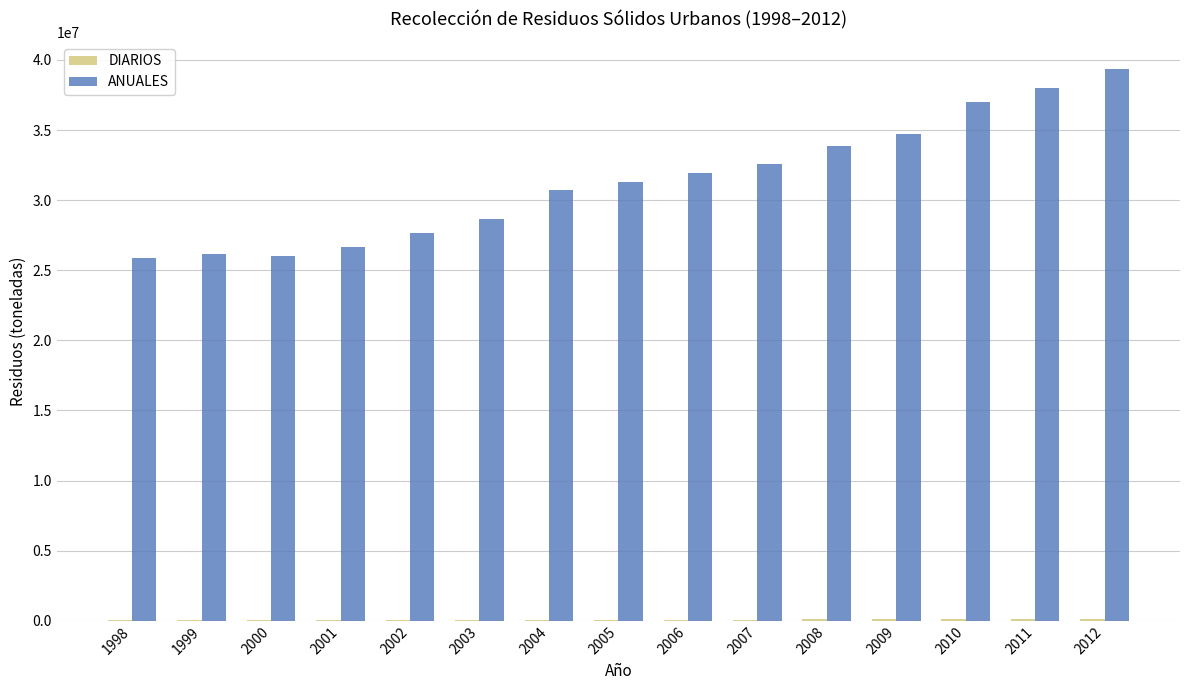

Are the bars horizontal?

No